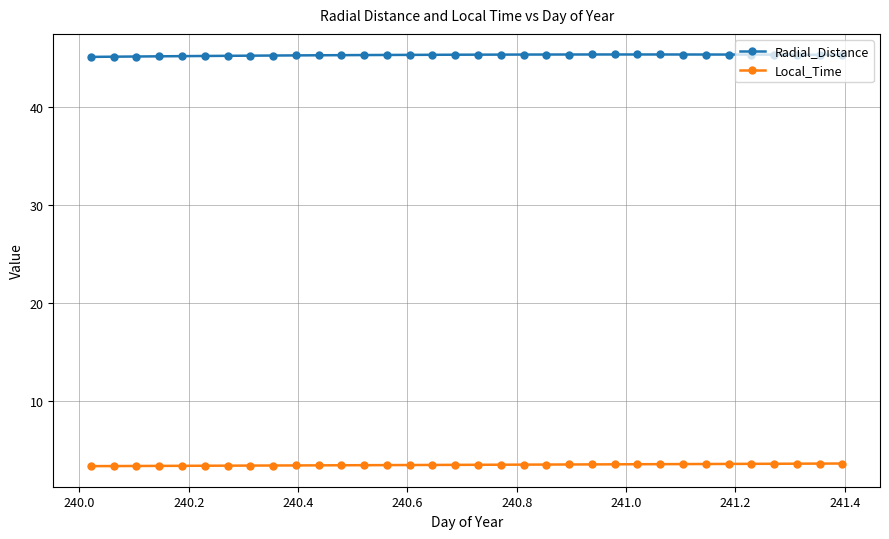

List the series in order of their peak value, highest first.

Radial_Distance, Local_Time